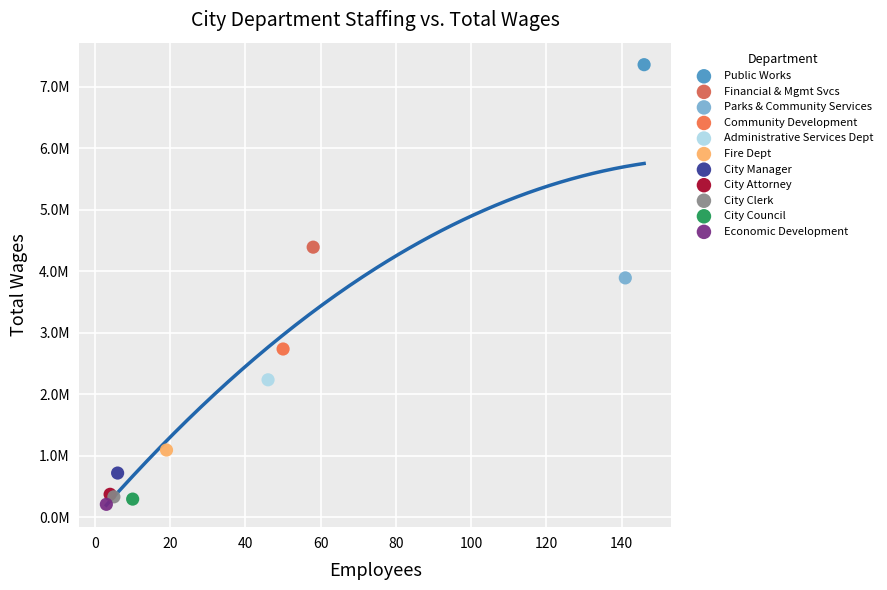

What are all the series names shown in the legend?

Public Works, Financial & Mgmt Svcs, Parks & Community Services, Community Development, Administrative Services Dept, Fire Dept, City Manager, City Attorney, City Clerk, City Council, Economic Development